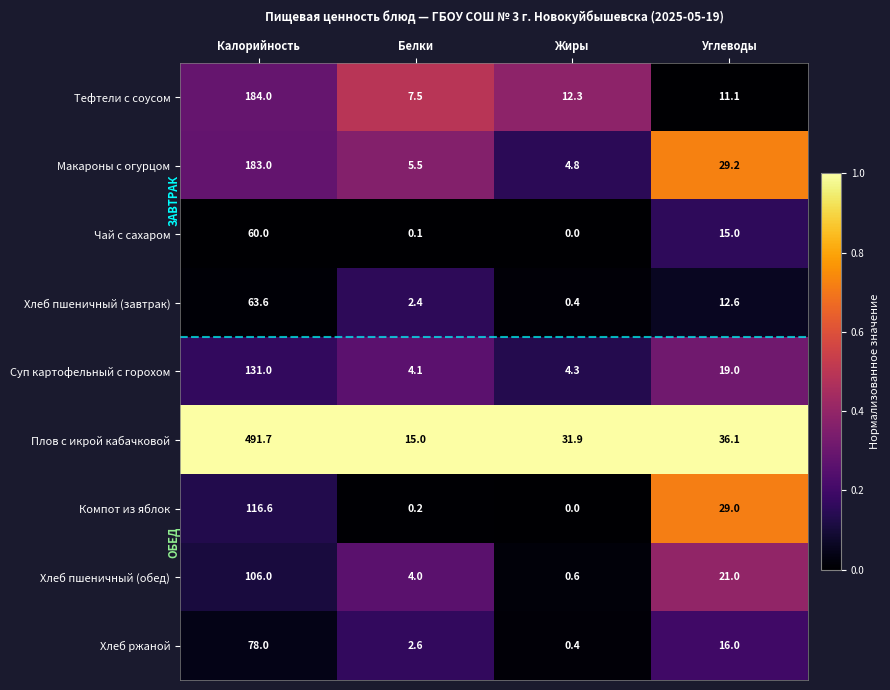

What is the sum of all Тефтели с соусом values?

214.9